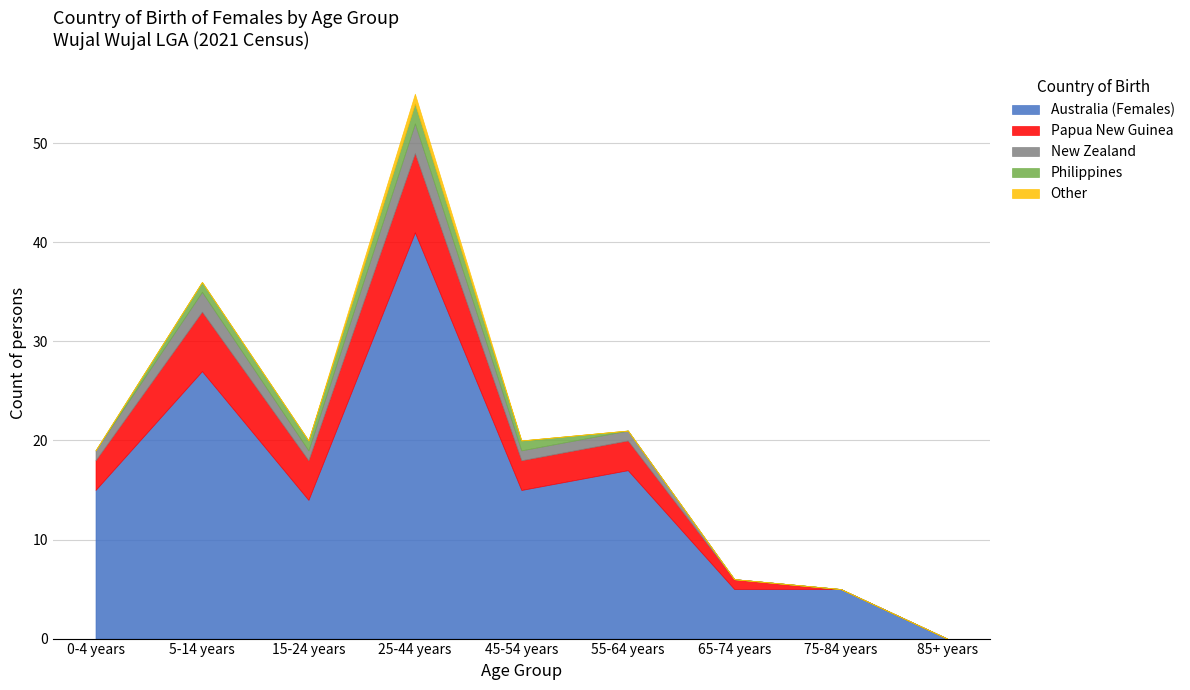

Which series has the largest range (max minus min)?

Australia (Females)